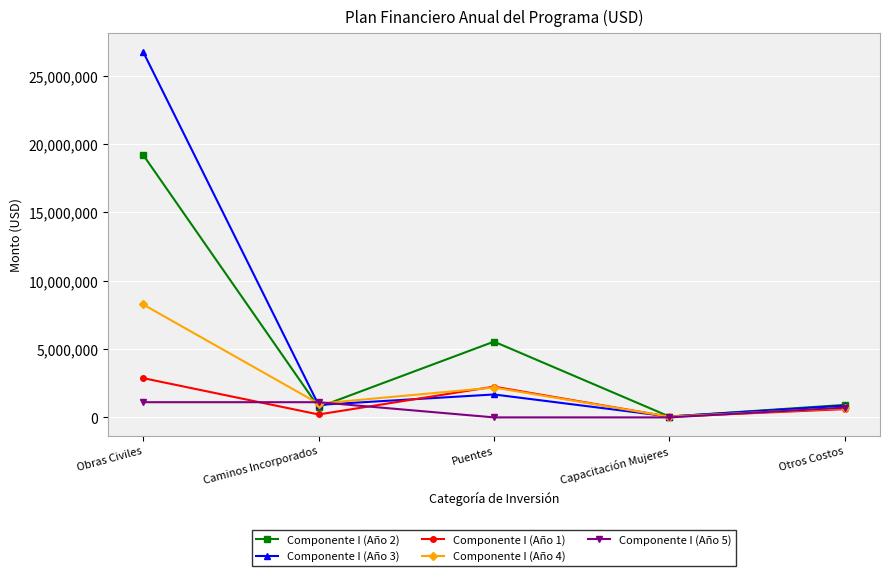

Does the chart have visible grid lines?

Yes